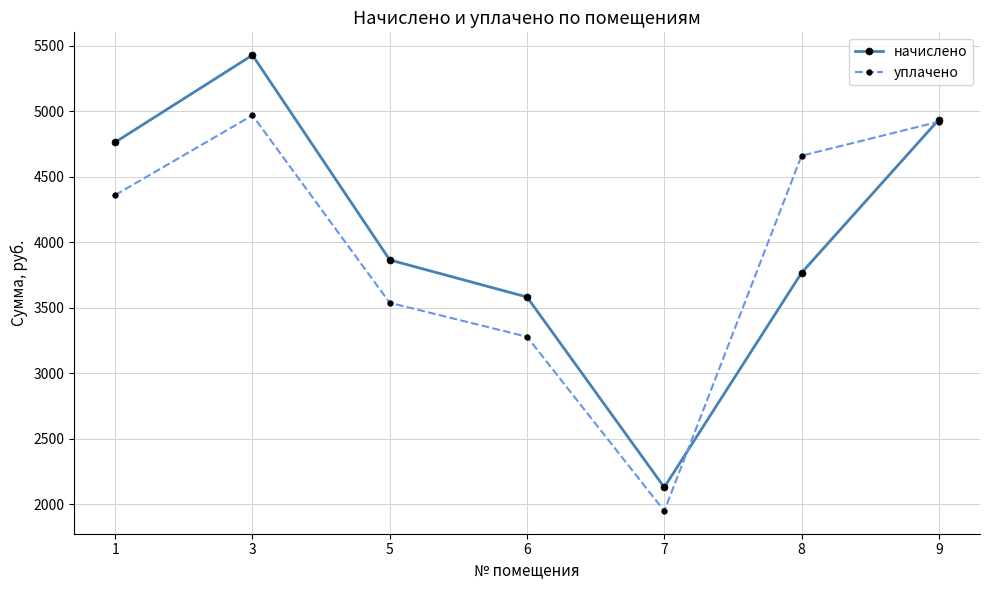

Reading left to right, transcribe all the data shown in this chart.

начислено: 1=4764.7	3=5429.6	5=3865.9	6=3582.8	7=2130.0	8=3767.5	9=4937.2
уплачено: 1=4361.4	3=4970.0	5=3538.7	6=3279.6	7=1949.7	8=4661.6	9=4921.5